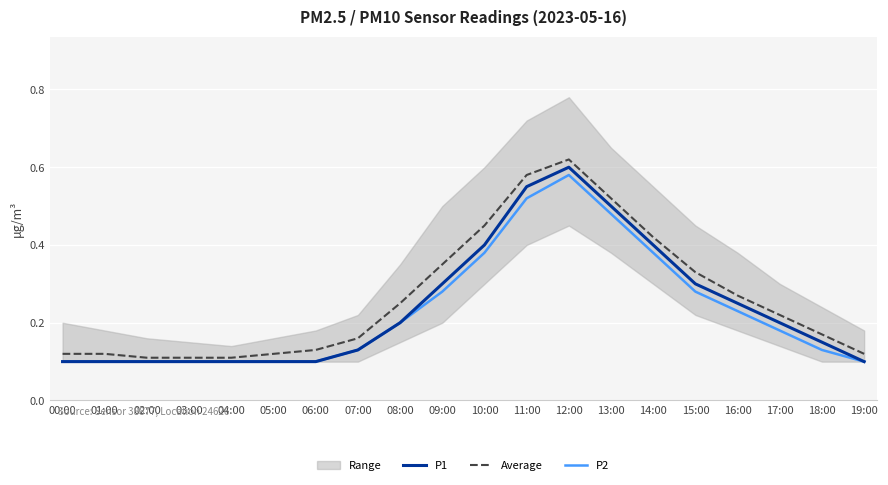

True or false: P1 has a value of 0.3 at 15:00.

True